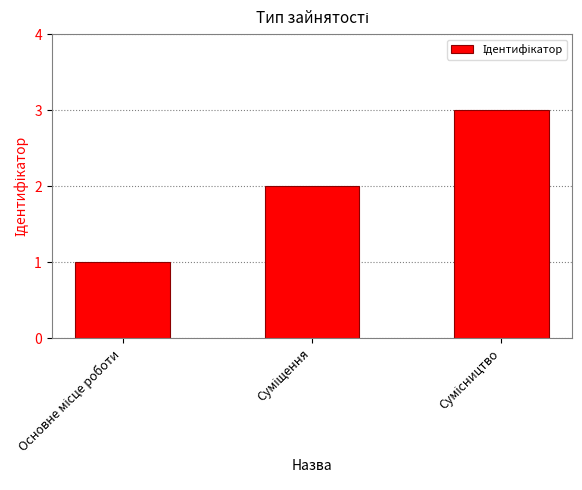

How many distinct data groups are displayed?

1